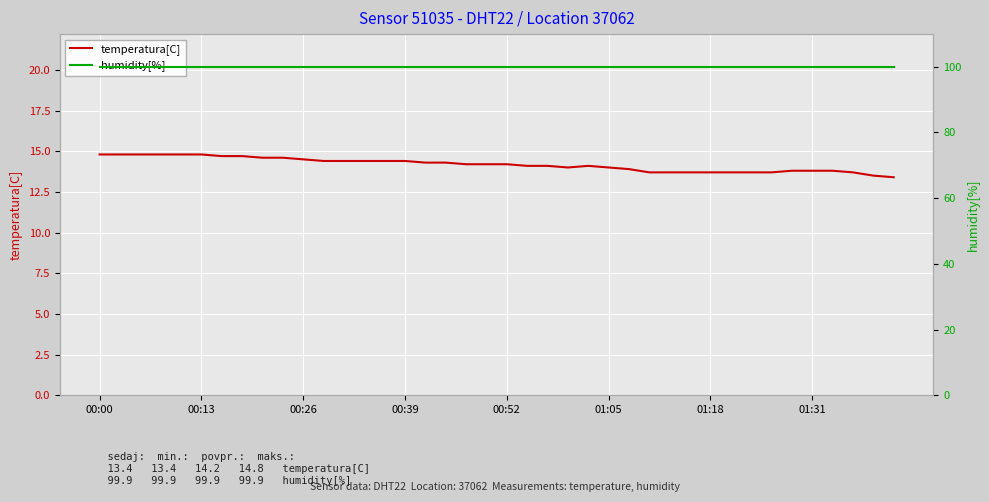

What are all the series names shown in the legend?

temperatura[C], humidity[%]